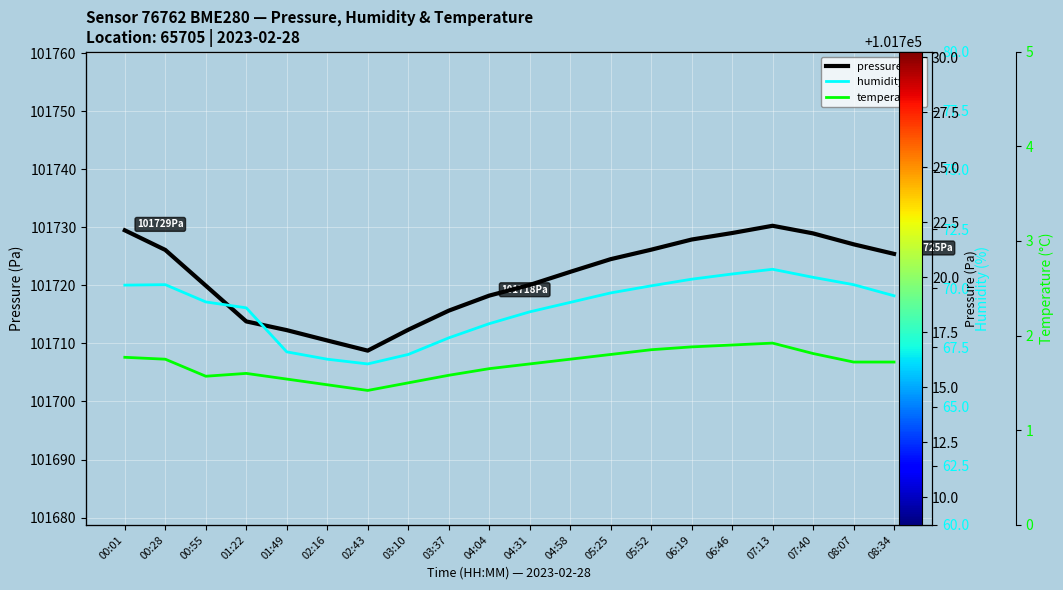

Which category has the highest value in the temperature series?

07:13